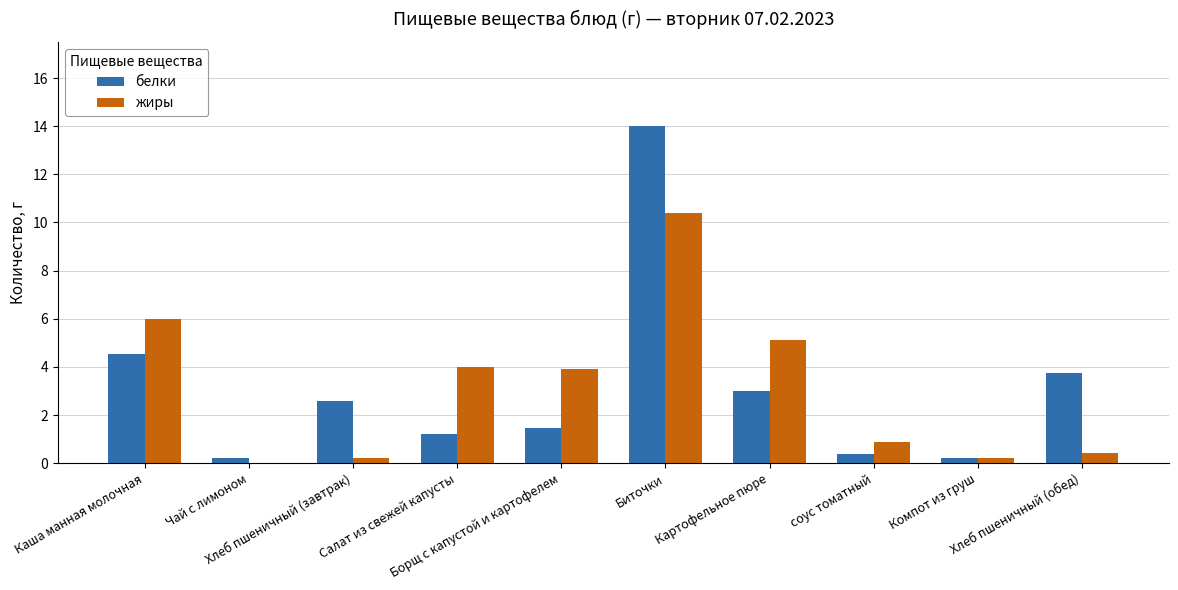

What is the total value across all series at Хлеб пшеничный (обед)?

4.2